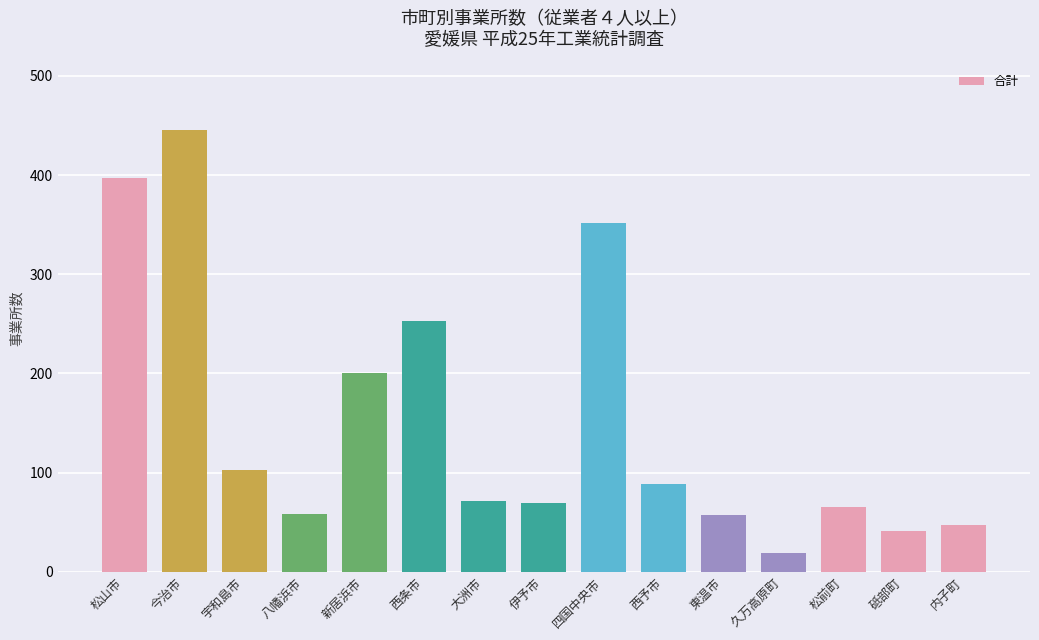

What is the value of the 5th bar from the left?

200